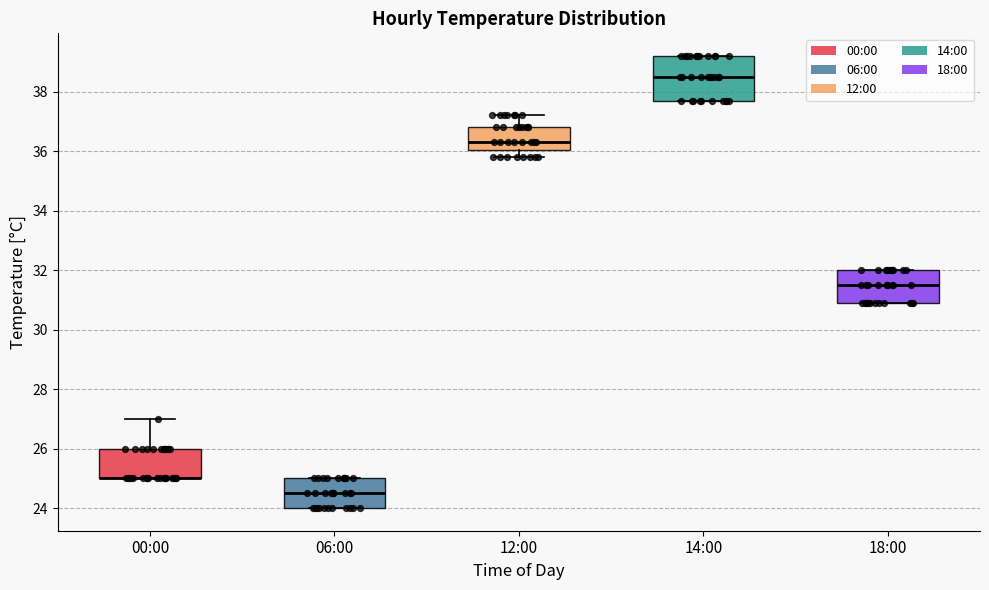

Reading left to right, transcribe this box plot: for each box, give where its median line is, the range the box spans, and where its two whiskers end, as read against the y-axis. The values are not printed on the chart, so give them approximately, as read against the axis.

00:00: median 25.0 (drawn on the box's lower edge), box 25.0 to 26.0, whiskers 25.0 to 27.0
06:00: median 24.6, box 24.0 to 25.0, whiskers 24.0 to 25.0
12:00: median 36.4, box 36.0 to 36.8, whiskers 35.8 to 37.2
14:00: median 38.6, box 37.8 to 39.2, whiskers 37.8 to 39.2
18:00: median 31.6, box 31.0 to 32.0, whiskers 31.0 to 32.0